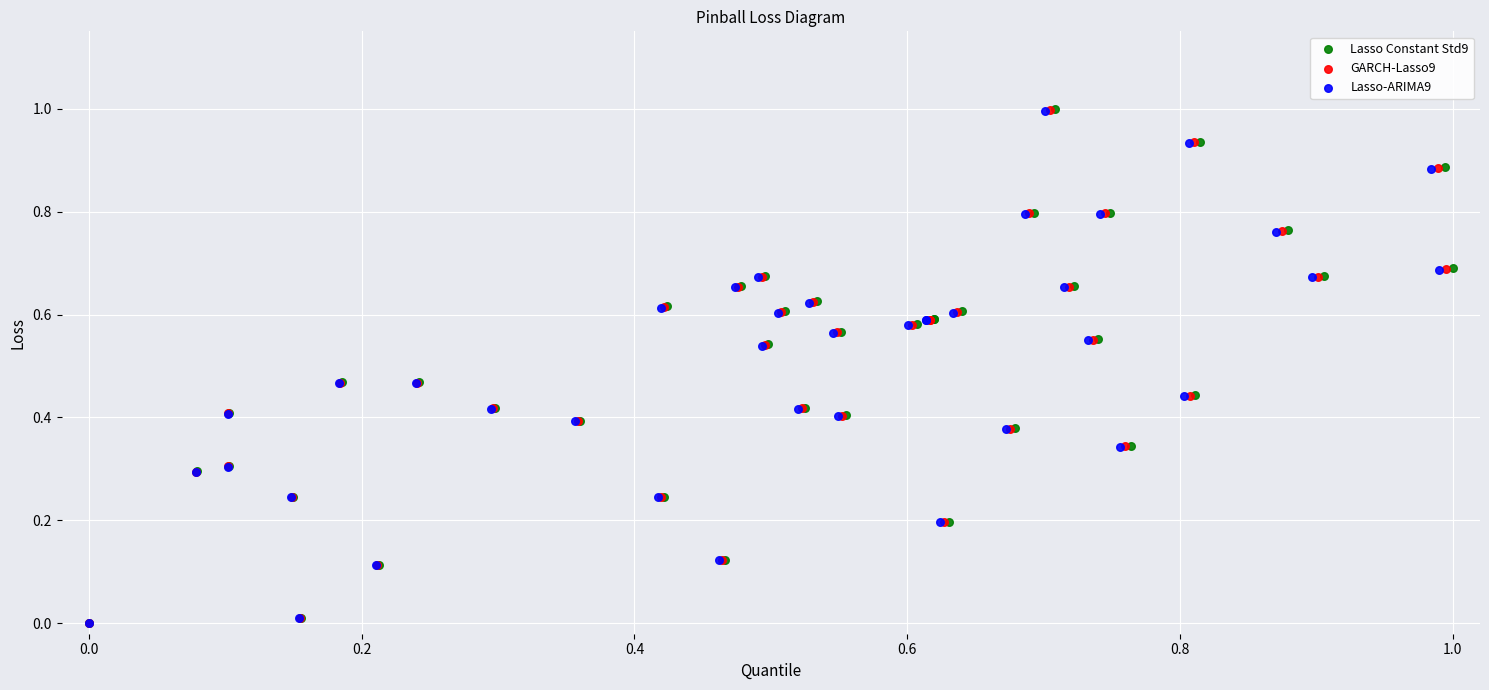

Which series has the widest spread of Y values?

Lasso Constant Std9